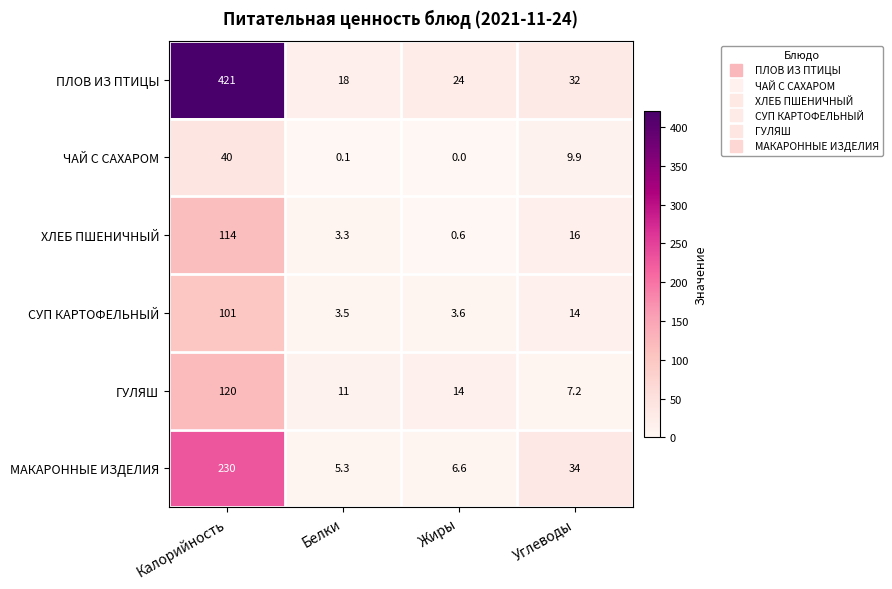

Reading right to left, list all the values displayed in this chart.

ПЛОВ ИЗ ПТИЦЫ: Углеводы=32.0	Жиры=24.0	Белки=18.0	Калорийность=421.0
ЧАЙ С САХАРОМ: Углеводы=9.9	Жиры=0.0	Белки=0.1	Калорийность=40.0
ХЛЕБ ПШЕНИЧНЫЙ: Углеводы=16.0	Жиры=0.6	Белки=3.3	Калорийность=114.0
СУП КАРТОФЕЛЬНЫЙ: Углеводы=14.0	Жиры=3.6	Белки=3.5	Калорийность=101.0
ГУЛЯШ: Углеводы=7.2	Жиры=14.0	Белки=11.0	Калорийность=120.0
МАКАРОННЫЕ ИЗДЕЛИЯ: Углеводы=34.0	Жиры=6.6	Белки=5.3	Калорийность=230.0